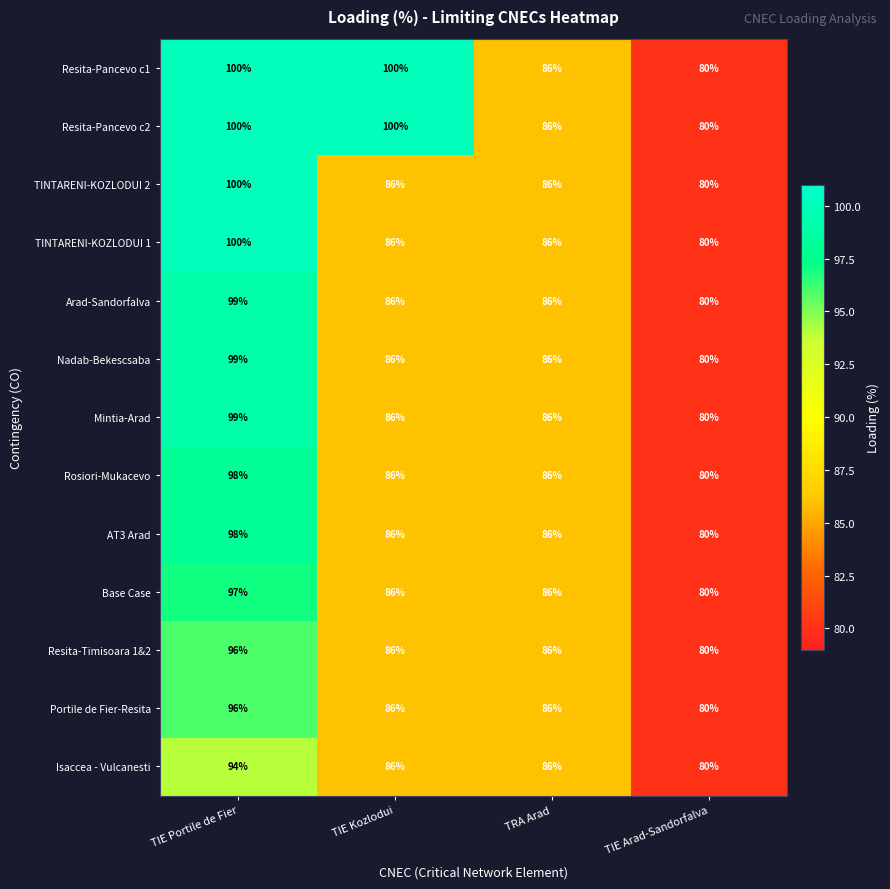

How many Nadab-Bekescsaba values are between 86 and 99?

3